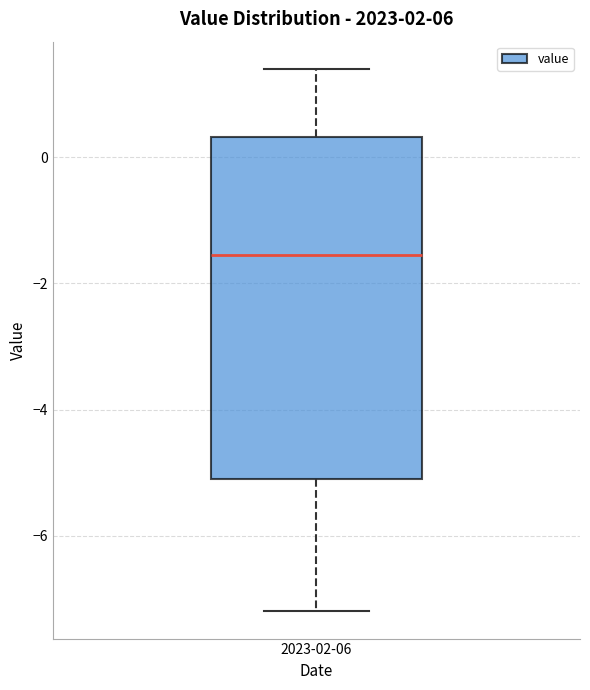

Read this box plot against the y-axis: the position of the median line, the range covered by the box, and the ends of both whiskers. The values are not printed on the chart, so give them approximately, as read against the axis.

median -1.6, box -5.0 to 0.4, whiskers -7.2 to 1.4